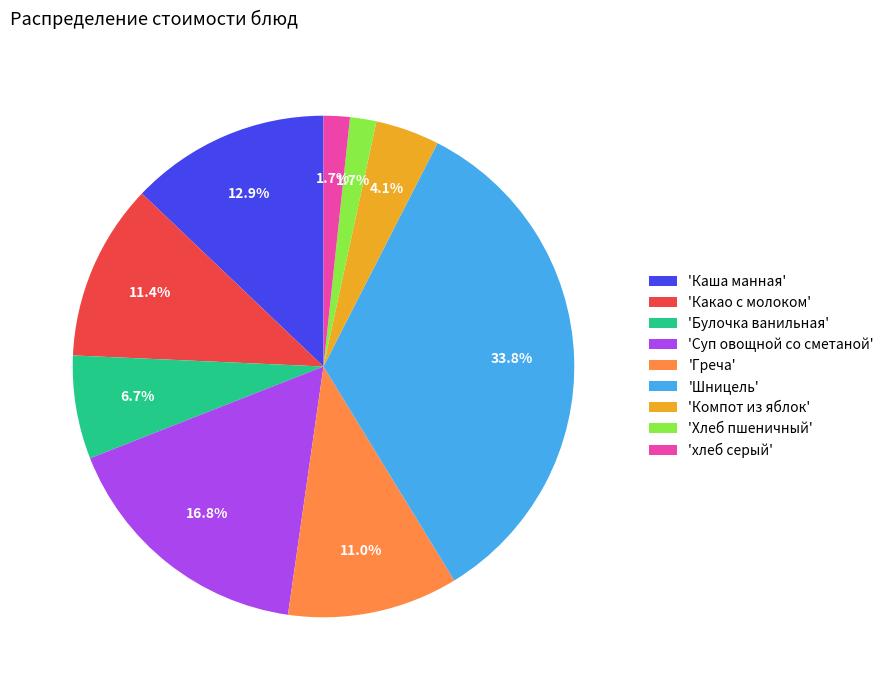

Approximately how many times larger is the value at 'Компот из яблок' compared to 'Греча'?

0.4